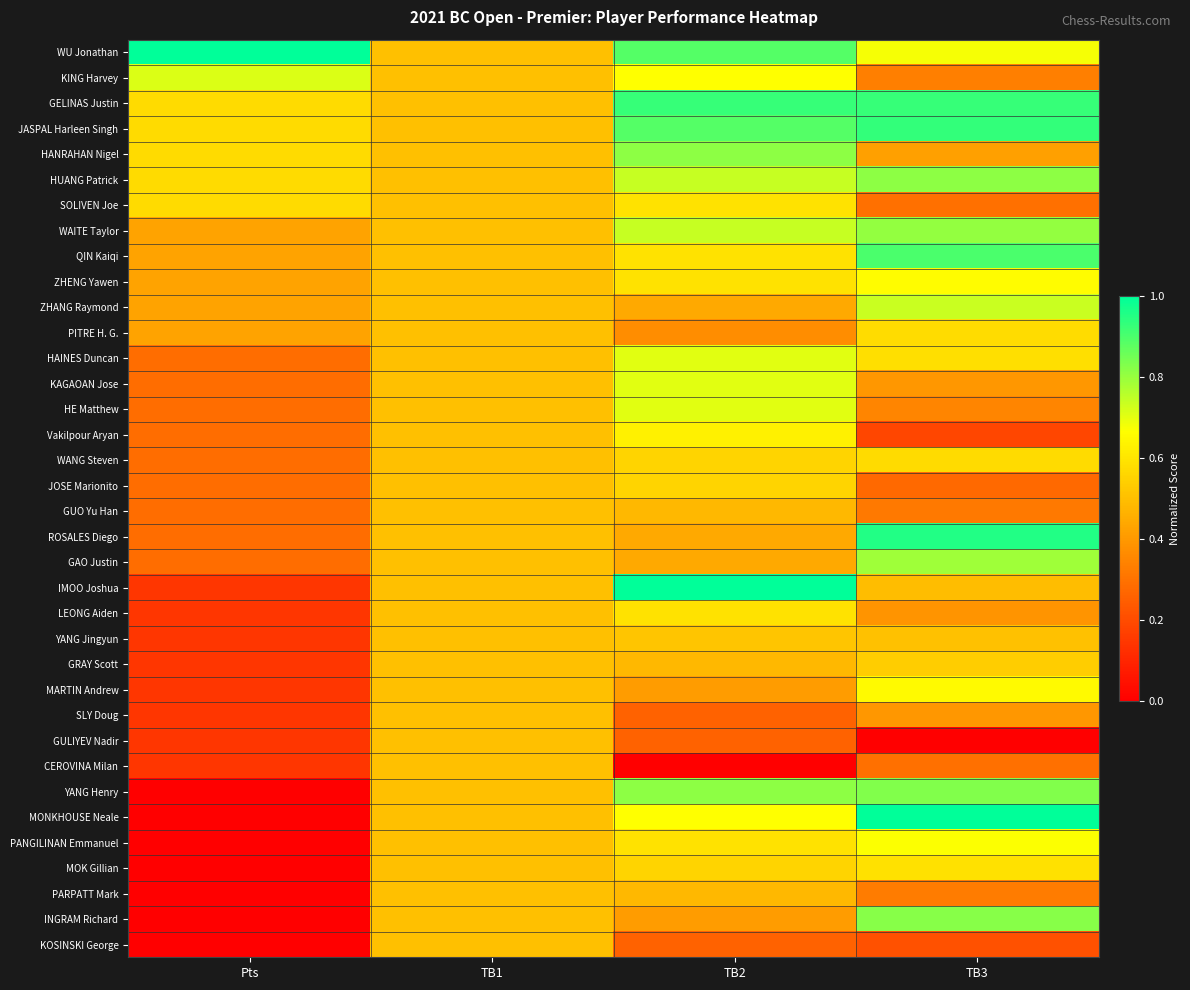

Reading left to right, what are all the values shown in this chart?

WU Jonathan: Pts=1.0	TB1=0.5	TB2=0.9	TB3=0.7
KING Harvey: Pts=0.7	TB1=0.5	TB2=0.7	TB3=0.3
GELINAS Justin: Pts=0.6	TB1=0.5	TB2=0.9	TB3=0.9
JASPAL Harleen Singh: Pts=0.6	TB1=0.5	TB2=0.9	TB3=0.9
HANRAHAN Nigel: Pts=0.6	TB1=0.5	TB2=0.8	TB3=0.4
HUANG Patrick: Pts=0.6	TB1=0.5	TB2=0.7	TB3=0.8
SOLIVEN Joe: Pts=0.6	TB1=0.5	TB2=0.6	TB3=0.3
WAITE Taylor: Pts=0.4	TB1=0.5	TB2=0.7	TB3=0.8
QIN Kaiqi: Pts=0.4	TB1=0.5	TB2=0.6	TB3=0.9
ZHENG Yawen: Pts=0.4	TB1=0.5	TB2=0.6	TB3=0.7
ZHANG Raymond: Pts=0.4	TB1=0.5	TB2=0.4	TB3=0.7
PITRE H. G.: Pts=0.4	TB1=0.5	TB2=0.4	TB3=0.6
HAINES Duncan: Pts=0.3	TB1=0.5	TB2=0.7	TB3=0.6
KAGAOAN Jose: Pts=0.3	TB1=0.5	TB2=0.7	TB3=0.4
HE Matthew: Pts=0.3	TB1=0.5	TB2=0.7	TB3=0.3
Vakilpour Aryan: Pts=0.3	TB1=0.5	TB2=0.6	TB3=0.2
WANG Steven: Pts=0.3	TB1=0.5	TB2=0.6	TB3=0.6
JOSE Marionito: Pts=0.3	TB1=0.5	TB2=0.6	TB3=0.3
GUO Yu Han: Pts=0.3	TB1=0.5	TB2=0.5	TB3=0.3
ROSALES Diego: Pts=0.3	TB1=0.5	TB2=0.4	TB3=1.0
GAO Justin: Pts=0.3	TB1=0.5	TB2=0.4	TB3=0.8
IMOO Joshua: Pts=0.1	TB1=0.5	TB2=1.0	TB3=0.5
LEONG Aiden: Pts=0.1	TB1=0.5	TB2=0.6	TB3=0.4
YANG Jingyun: Pts=0.1	TB1=0.5	TB2=0.5	TB3=0.5
GRAY Scott: Pts=0.1	TB1=0.5	TB2=0.5	TB3=0.5
MARTIN Andrew: Pts=0.1	TB1=0.5	TB2=0.4	TB3=0.7
SLY Doug: Pts=0.1	TB1=0.5	TB2=0.3	TB3=0.4
GULIYEV Nadir: Pts=0.1	TB1=0.5	TB2=0.3	TB3=0.0
CEROVINA Milan: Pts=0.1	TB1=0.5	TB2=0.0	TB3=0.3
YANG Henry: Pts=0.0	TB1=0.5	TB2=0.8	TB3=0.8
MONKHOUSE Neale: Pts=0.0	TB1=0.5	TB2=0.7	TB3=1.0
PANGILINAN Emmanuel: Pts=0.0	TB1=0.5	TB2=0.6	TB3=0.7
MOK Gillian: Pts=0.0	TB1=0.5	TB2=0.6	TB3=0.6
PARPATT Mark: Pts=0.0	TB1=0.5	TB2=0.5	TB3=0.3
INGRAM Richard: Pts=0.0	TB1=0.5	TB2=0.4	TB3=0.8
KOSINSKI George: Pts=0.0	TB1=0.5	TB2=0.3	TB3=0.2